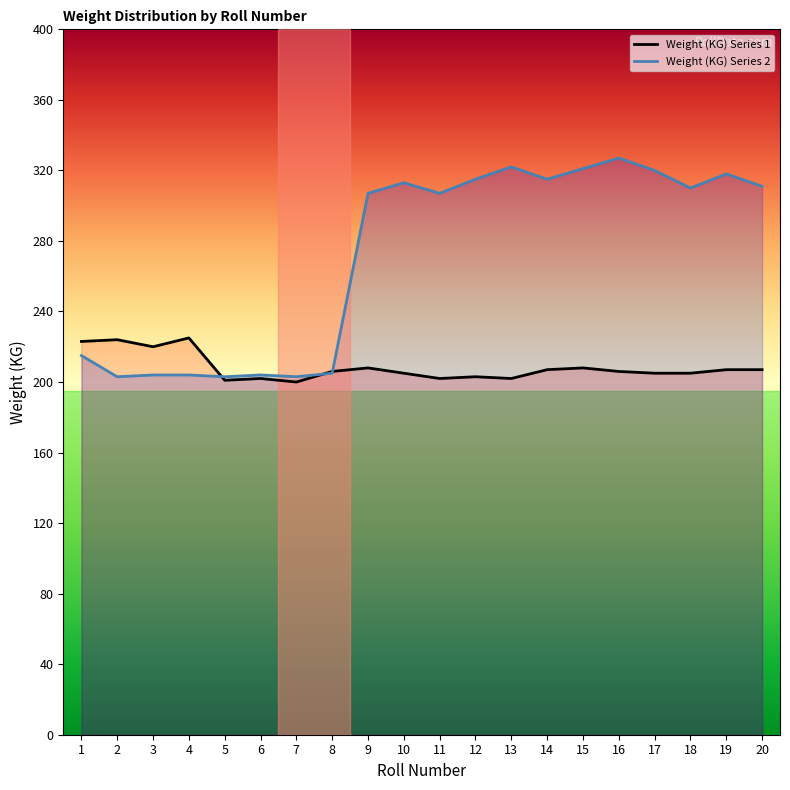

Read the Weight (KG) Series 2 value at 12, to the nearest 10.

320